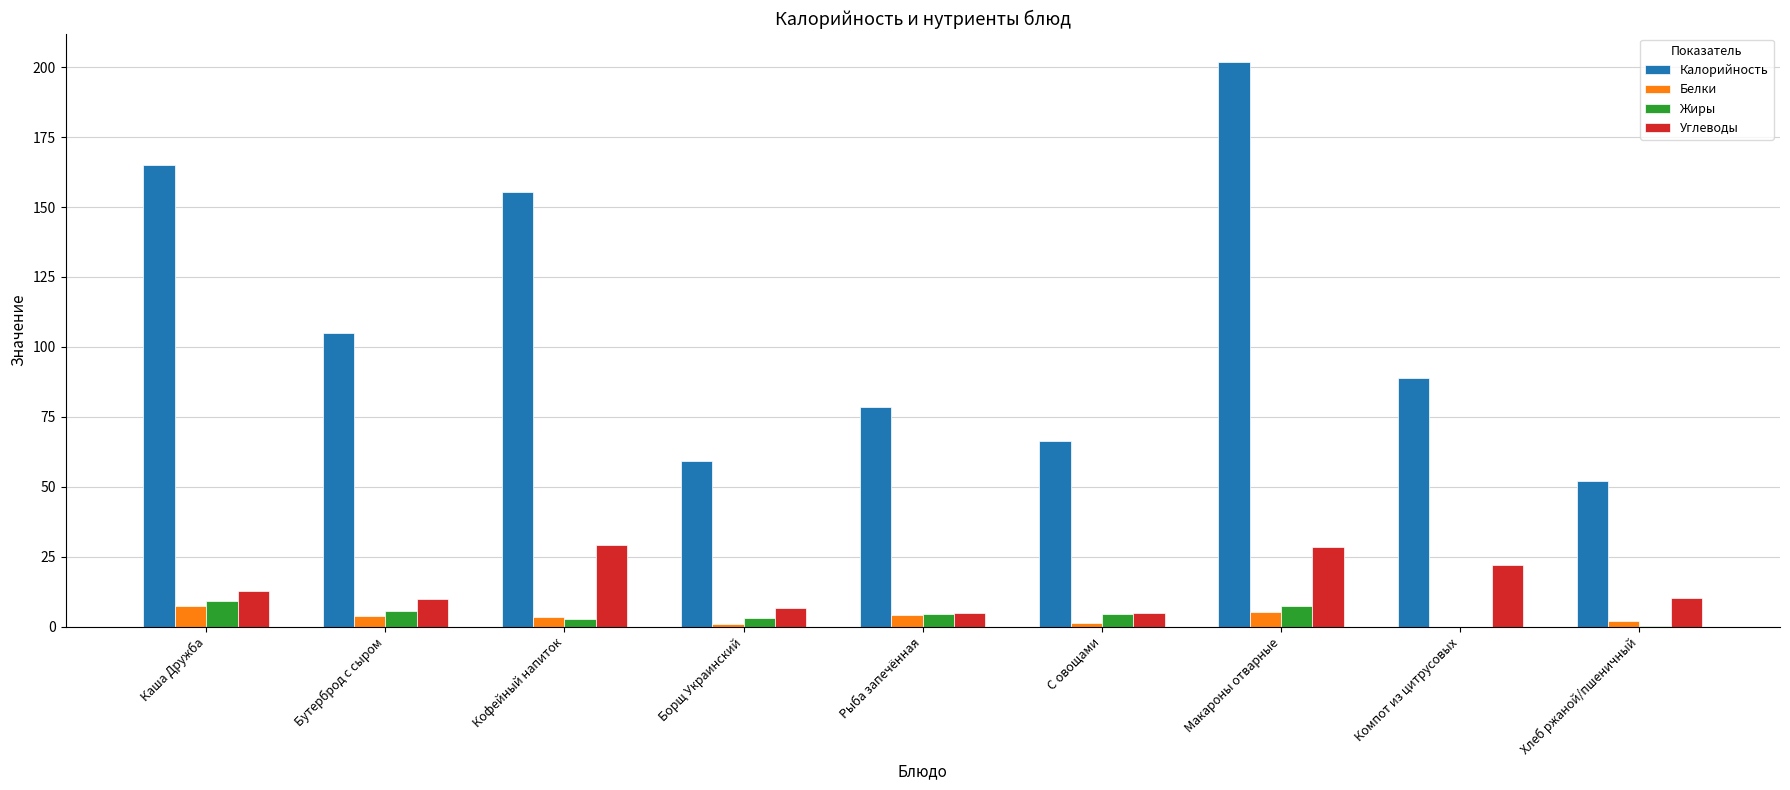

How many data points does each series have?

9